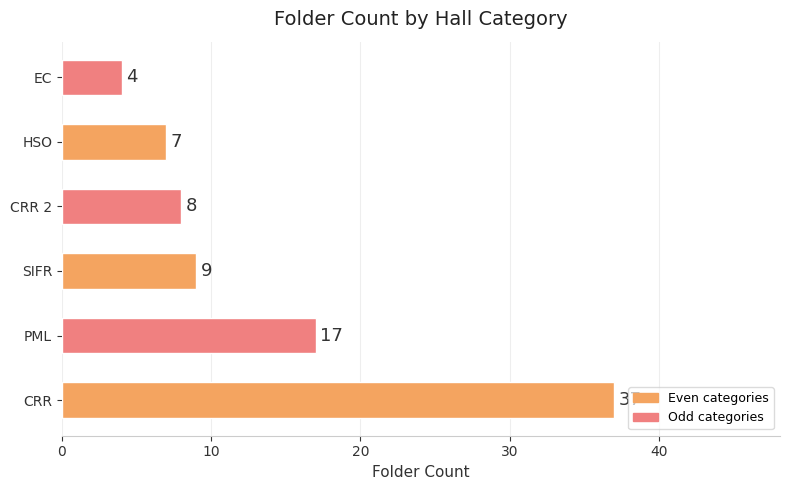

How many data points are less than 9?

3